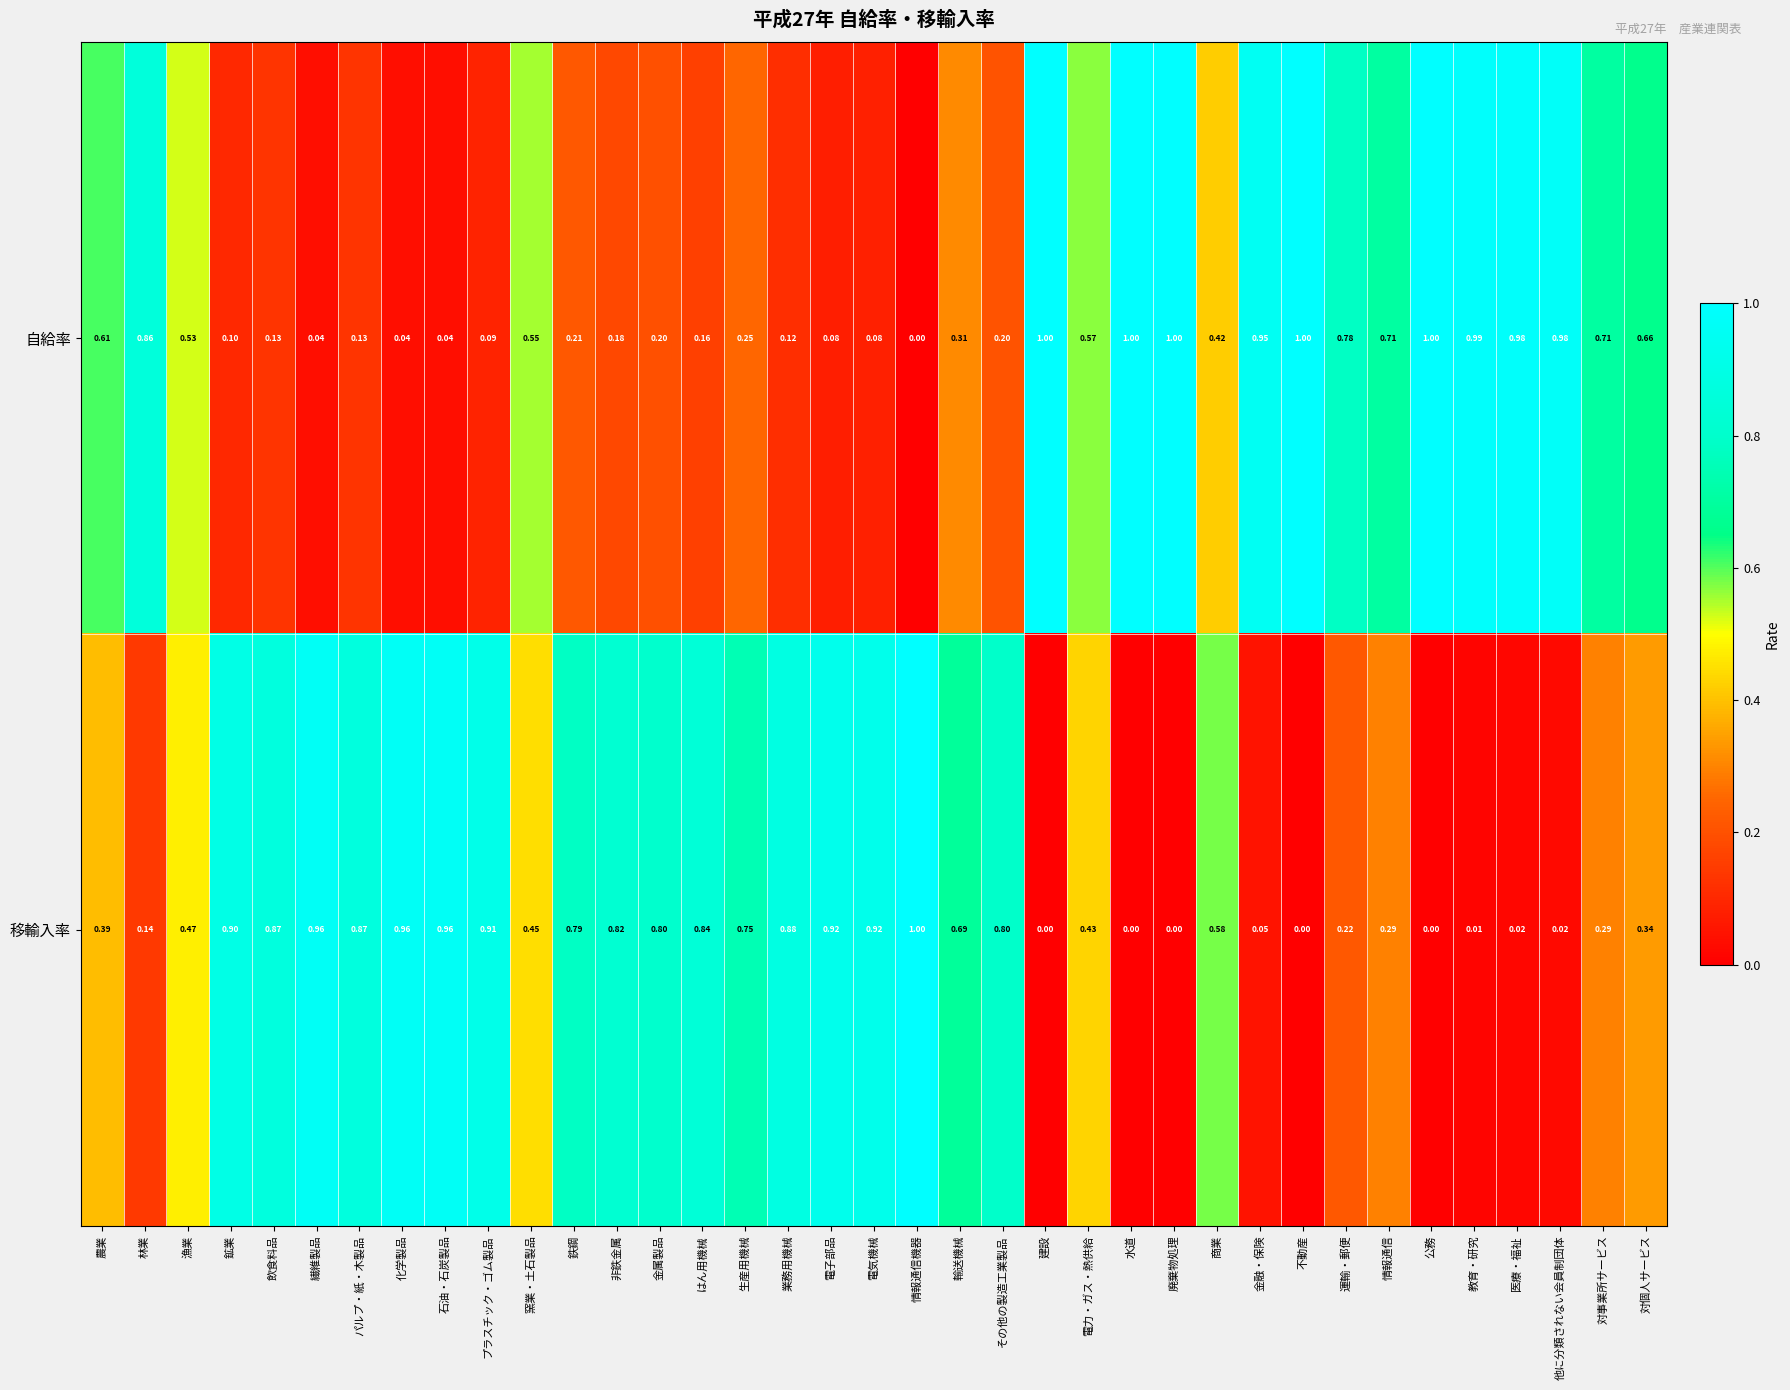

What is the spread (max minus min) of values at 他に分類されない会員制団体?

1.0